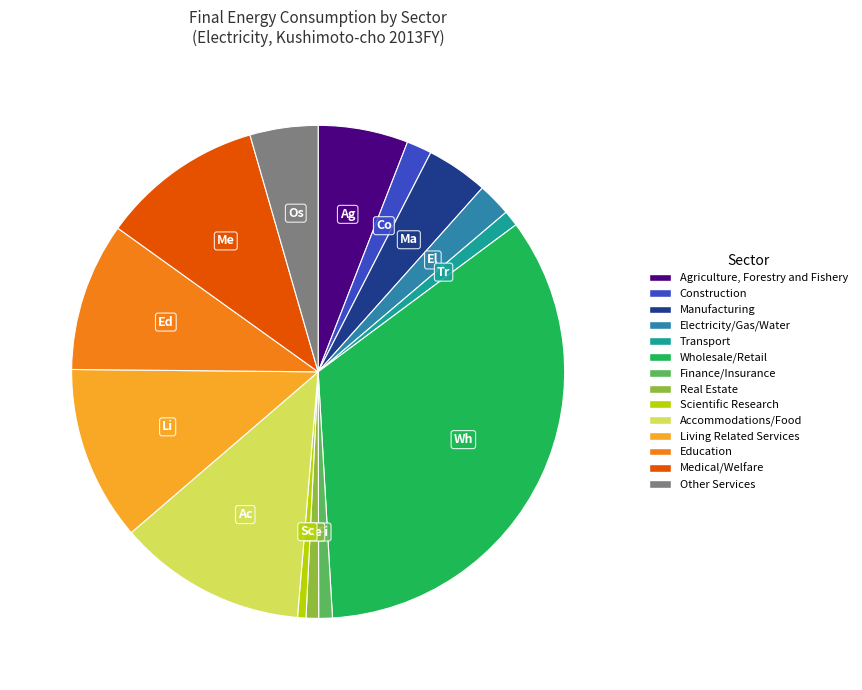

Is there any slice that represents more than half of the pie?

No